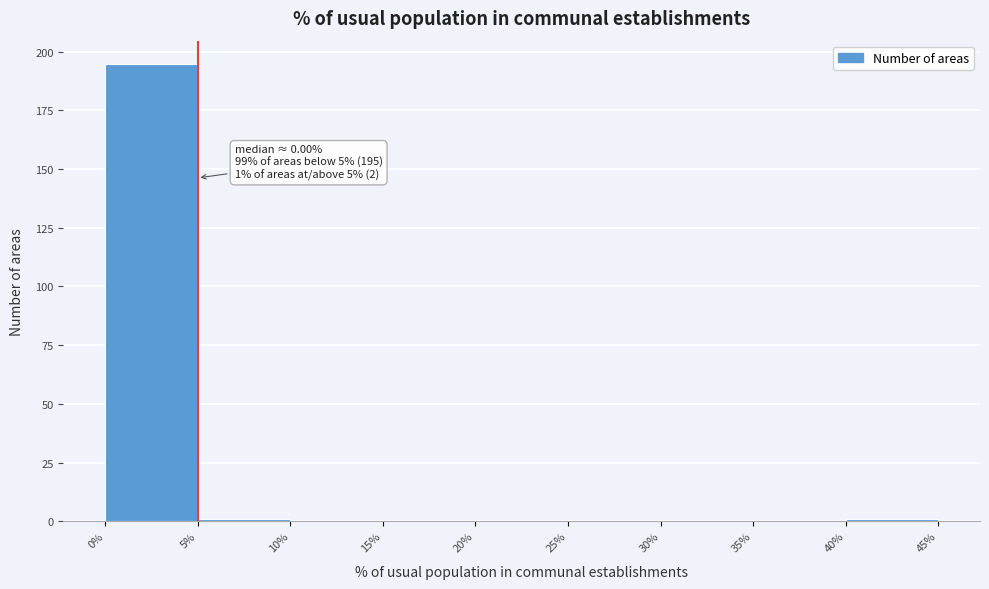

Which range on the x-axis has the tallest bar?

0% to 5%